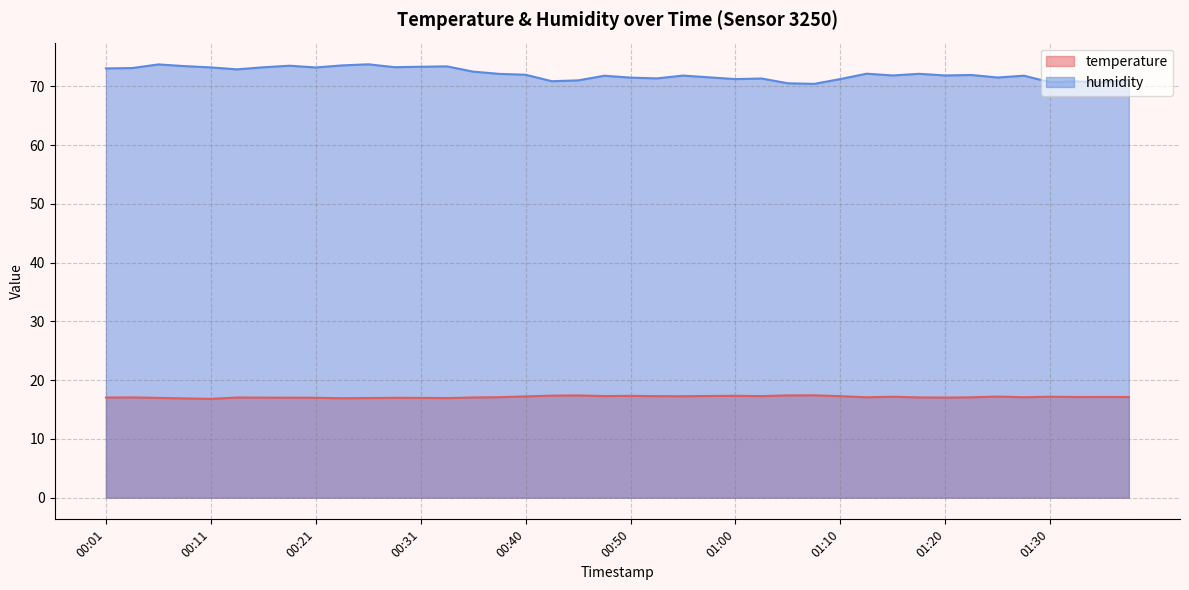

How many distinct data groups are displayed?

2